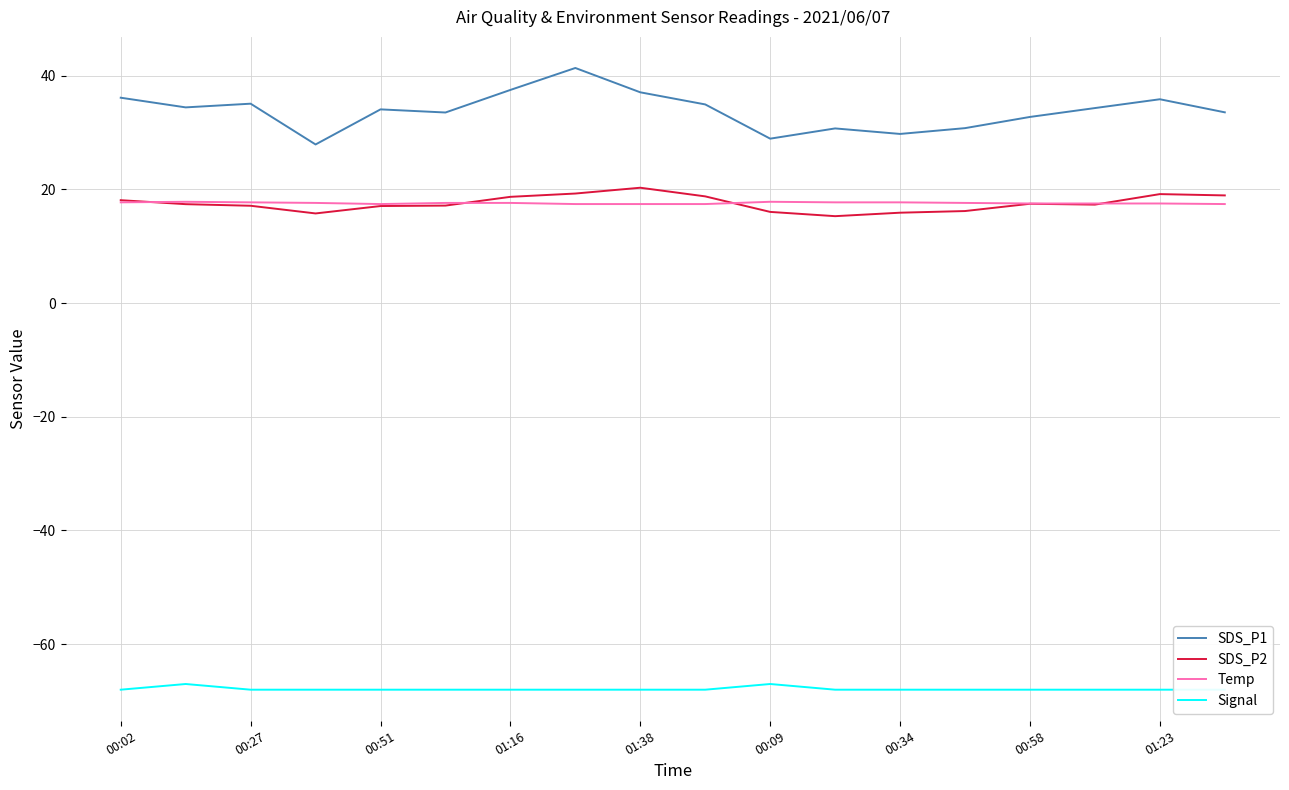

What is the value of the Signal point at the 3rd from the left?

-68.0